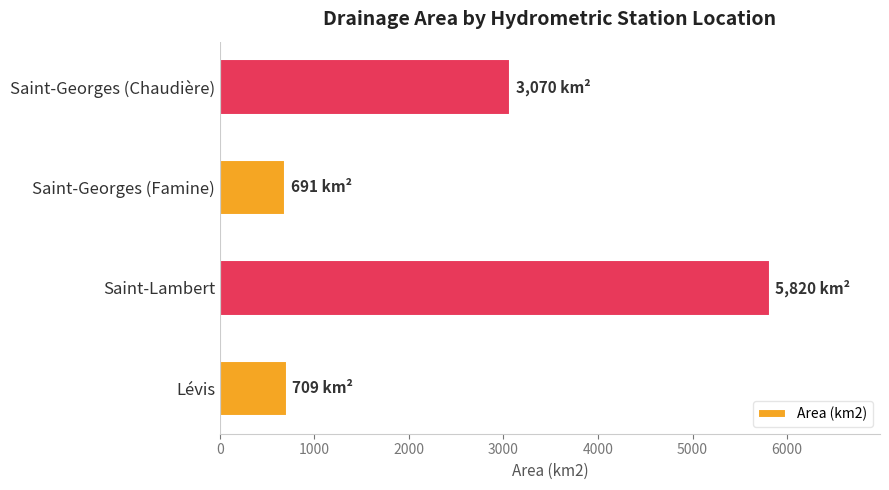

What is the ratio of the value at Saint-Lambert to the value at Lévis?

8.2